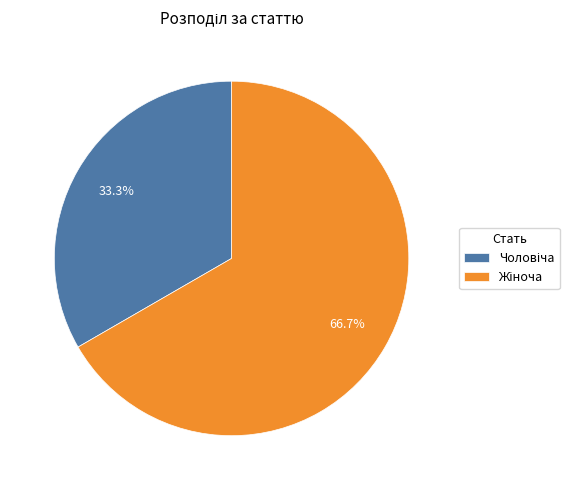

Is there a majority slice in this chart?

Yes